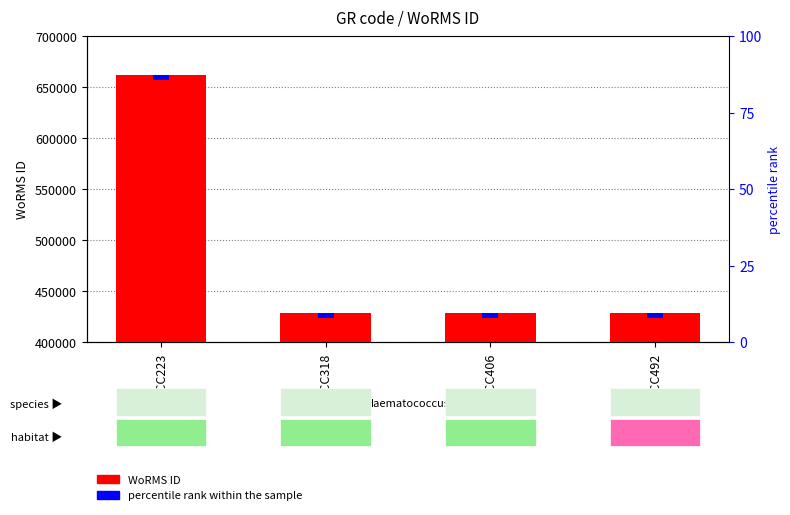

The chart shows a value of 661559 at BMCC223. True or false?

True